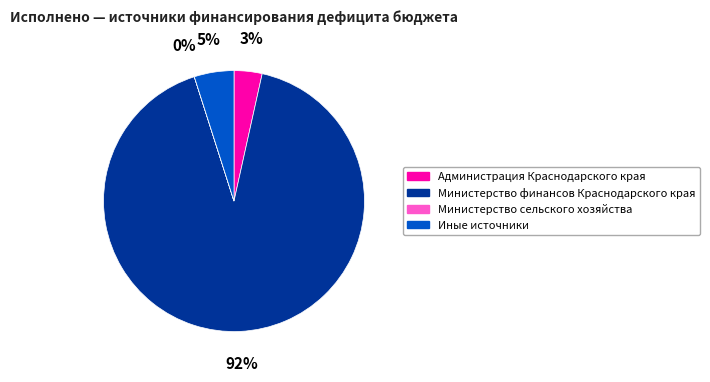

To the nearest percent, what percentage of the pie is Администрация Краснодарского края?

3%